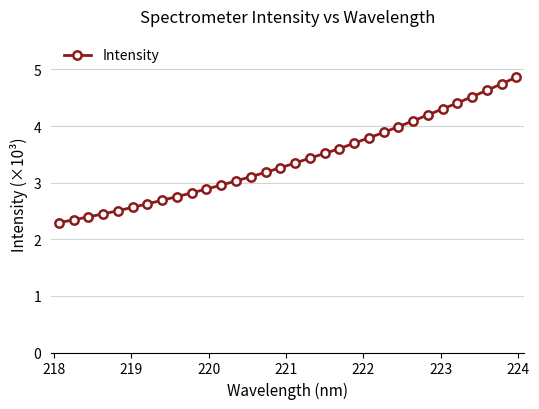

What is the difference between the maximum and minimum values?

2.6